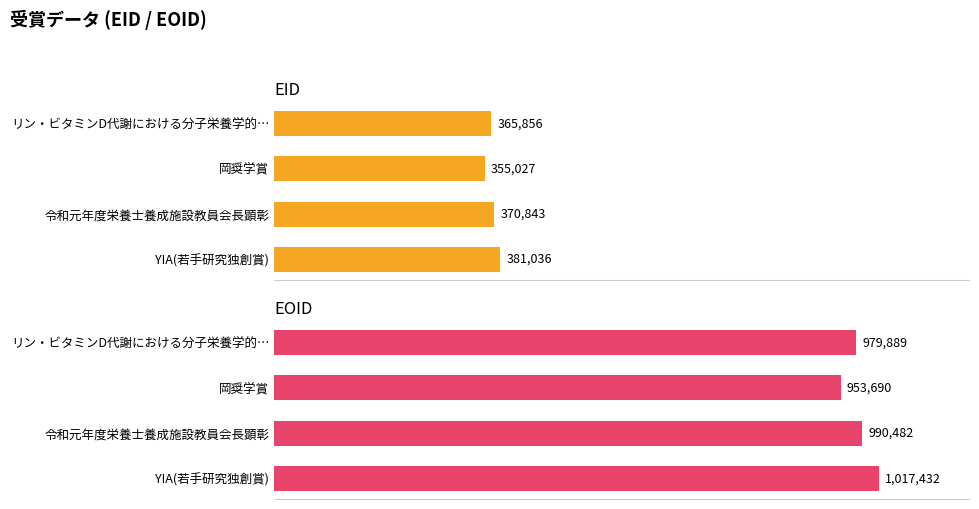

What is the value of the EID bar at the 4th from the left?

381036